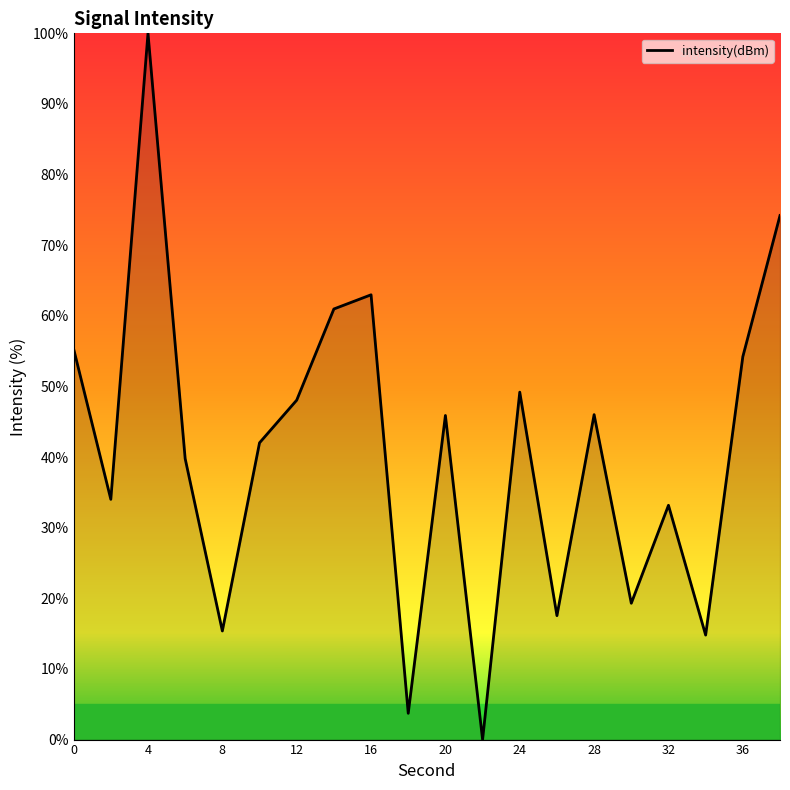

What is the greatest value displayed?

100.0